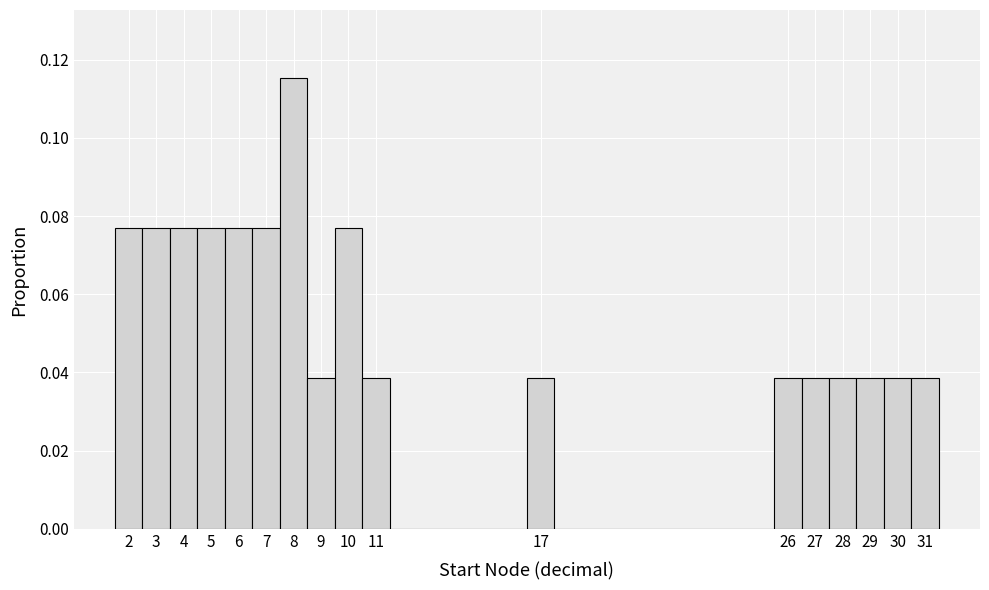

Reading left to right, list every bar in this chart as the range it spans on the x-axis followed by its height. The values are not printed on the chart, so give them approximately, as read against the axis.

1.5 to 2.5: 0.076
2.5 to 3.5: 0.076
3.5 to 4.5: 0.076
4.5 to 5.5: 0.076
5.5 to 6.5: 0.076
6.5 to 7.5: 0.076
7.5 to 8.5: 0.116
8.5 to 9.5: 0.038
9.5 to 10.5: 0.076
10.5 to 11.5: 0.038
11.5 to 12.5: 0
12.5 to 13.5: 0
13.5 to 14.5: 0
14.5 to 15.5: 0
15.5 to 16.5: 0
16.5 to 17.5: 0.038
17.5 to 18.5: 0
18.5 to 19.5: 0
19.5 to 20.5: 0
20.5 to 21.5: 0
21.5 to 22.5: 0
22.5 to 23.5: 0
23.5 to 24.5: 0
24.5 to 25.5: 0
25.5 to 26.5: 0.038
26.5 to 27.5: 0.038
27.5 to 28.5: 0.038
28.5 to 29.5: 0.038
29.5 to 30.5: 0.038
30.5 to 31.5: 0.038